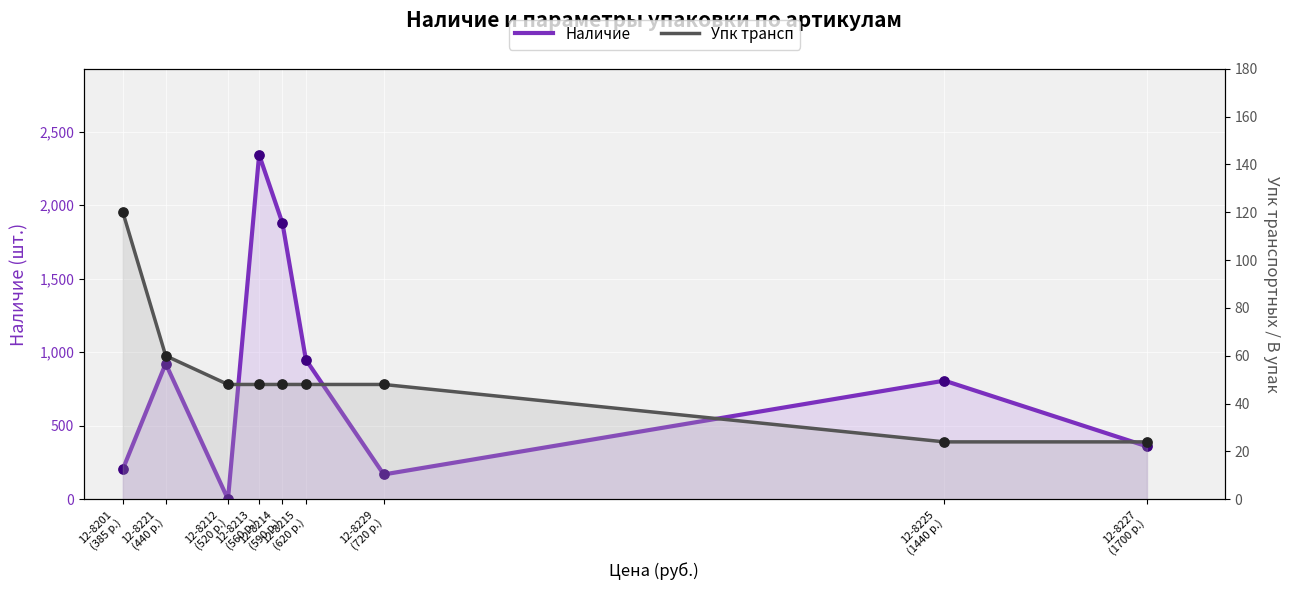

Which series has the widest spread of Y values?

Наличие